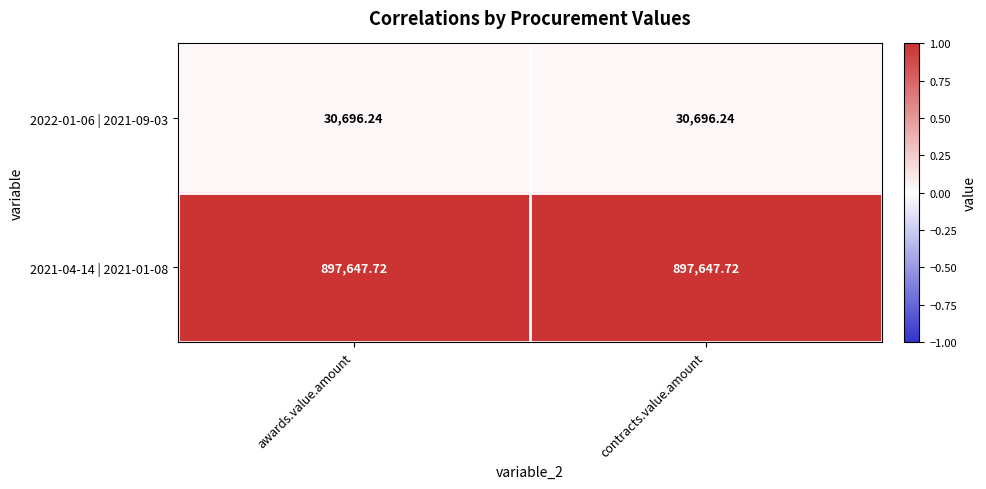

Is the value of 2021-04-14 | 2021-01-08 at contracts.value.amount greater than the value of 2022-01-06 | 2021-09-03 at contracts.value.amount?

Yes